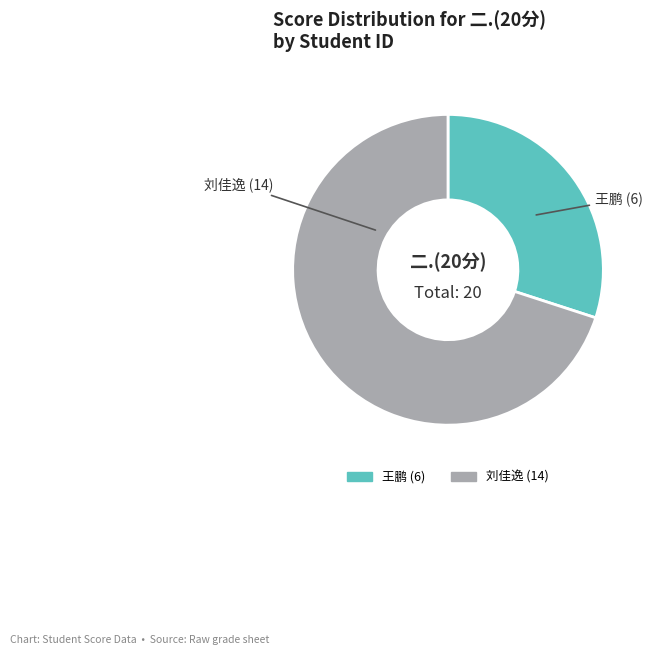

What is the majority slice?

刘佳逸 (14)